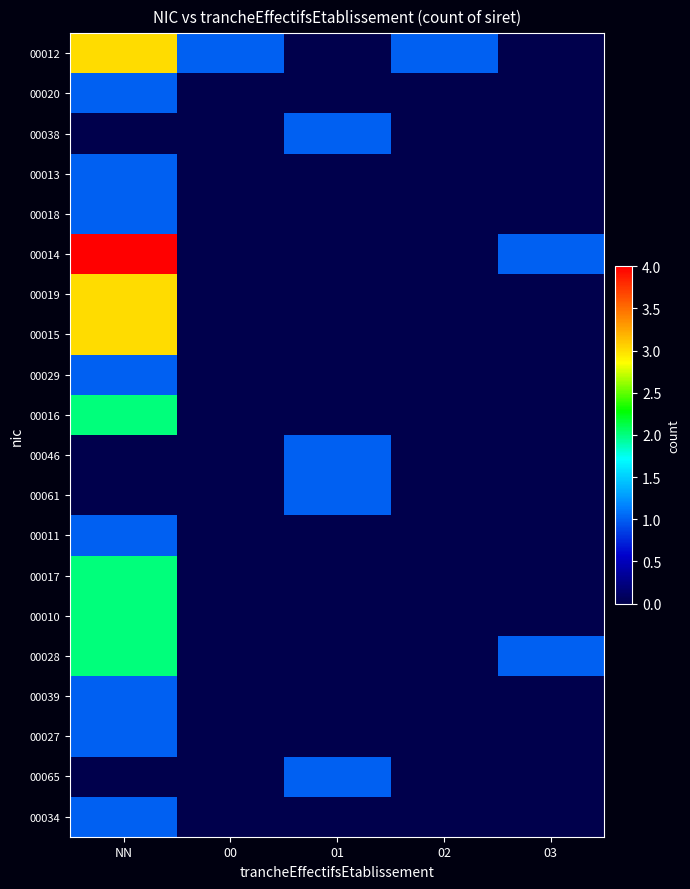

Reading right to left, list all the values displayed in this chart.

00012: 03=0	02=1	01=0	00=1	NN=3
00020: 03=0	02=0	01=0	00=0	NN=1
00038: 03=0	02=0	01=1	00=0	NN=0
00013: 03=0	02=0	01=0	00=0	NN=1
00018: 03=0	02=0	01=0	00=0	NN=1
00014: 03=1	02=0	01=0	00=0	NN=4
00019: 03=0	02=0	01=0	00=0	NN=3
00015: 03=0	02=0	01=0	00=0	NN=3
00029: 03=0	02=0	01=0	00=0	NN=1
00016: 03=0	02=0	01=0	00=0	NN=2
00046: 03=0	02=0	01=1	00=0	NN=0
00061: 03=0	02=0	01=1	00=0	NN=0
00011: 03=0	02=0	01=0	00=0	NN=1
00017: 03=0	02=0	01=0	00=0	NN=2
00010: 03=0	02=0	01=0	00=0	NN=2
00028: 03=1	02=0	01=0	00=0	NN=2
00039: 03=0	02=0	01=0	00=0	NN=1
00027: 03=0	02=0	01=0	00=0	NN=1
00065: 03=0	02=0	01=1	00=0	NN=0
00034: 03=0	02=0	01=0	00=0	NN=1